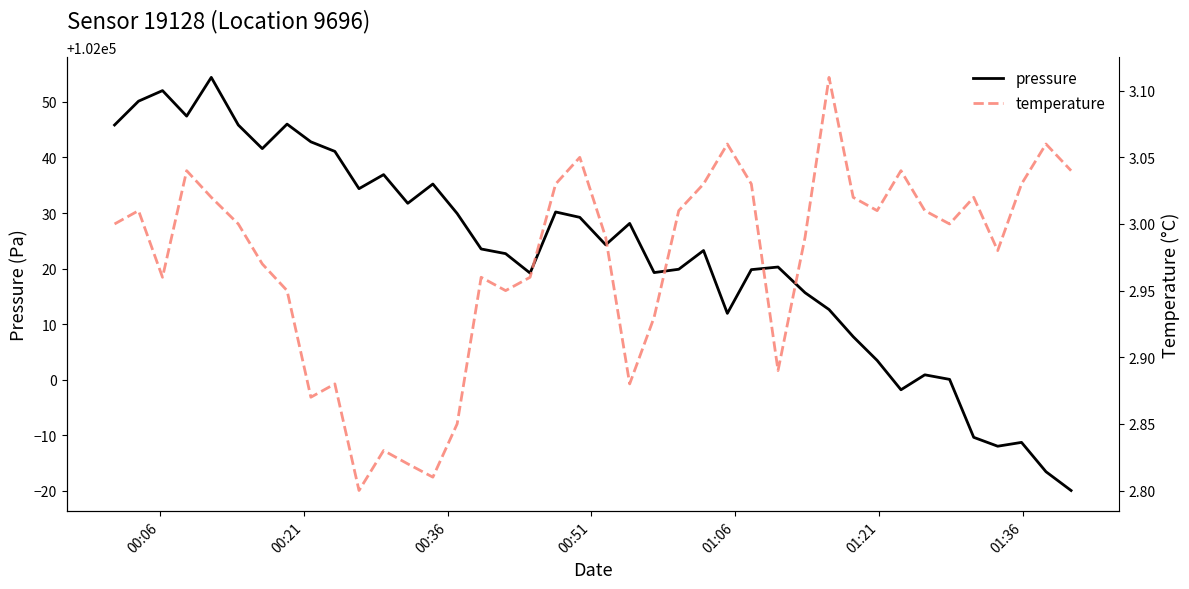

True or false: temperature and pressure cross at least once.

False